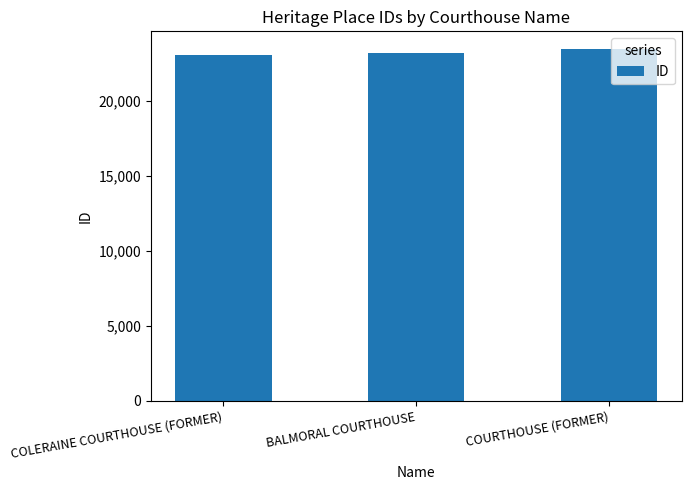

Count the number of data series in this chart.

1